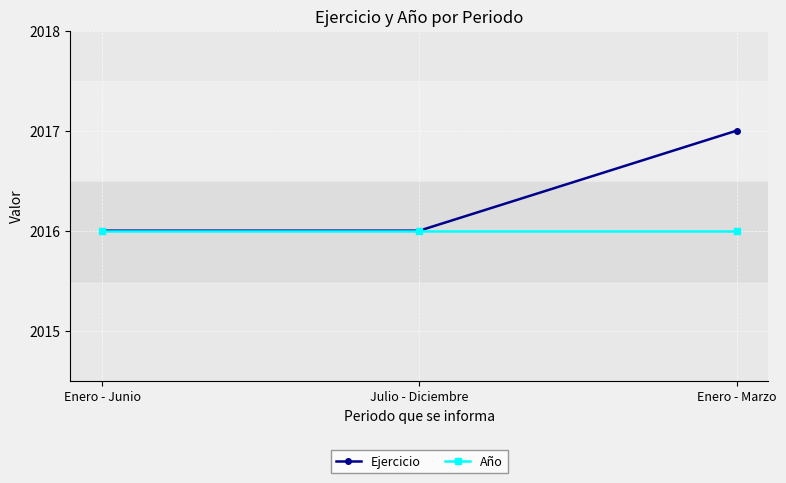

The Año series shows 609 at Julio - Diciembre. True or false?

False